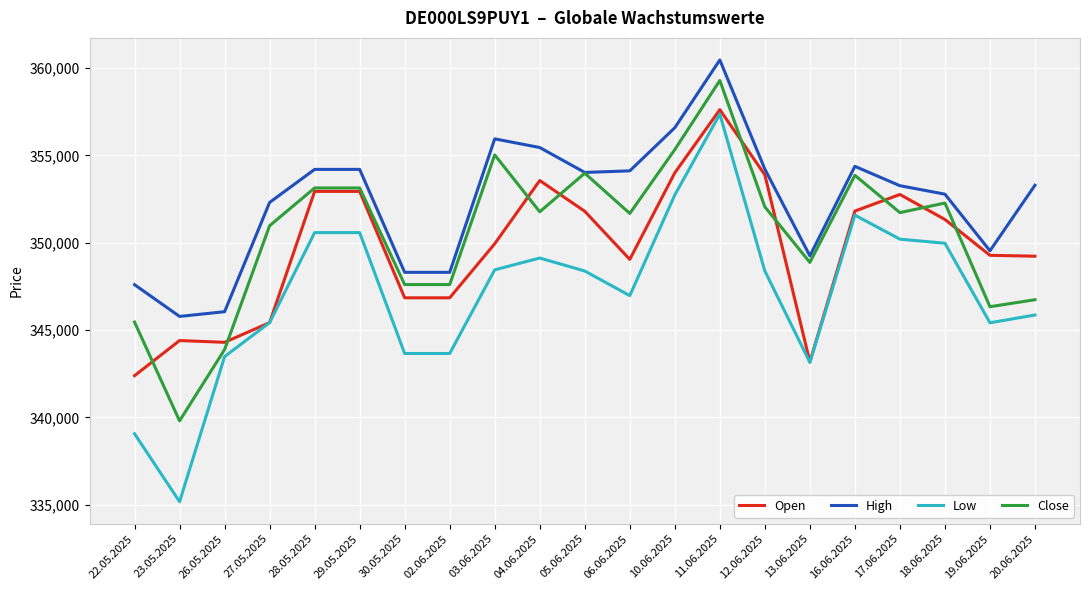

Which series has the largest total across all categories?

High